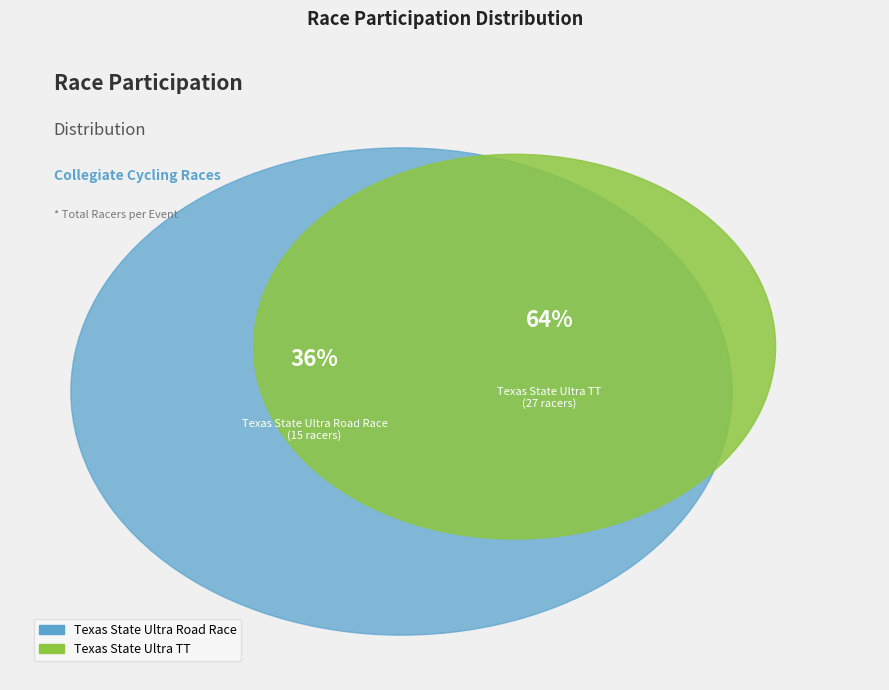

To the nearest percent, what is the combined percentage of Texas State Ultra Road Race and Texas State Ultra TT?

100%